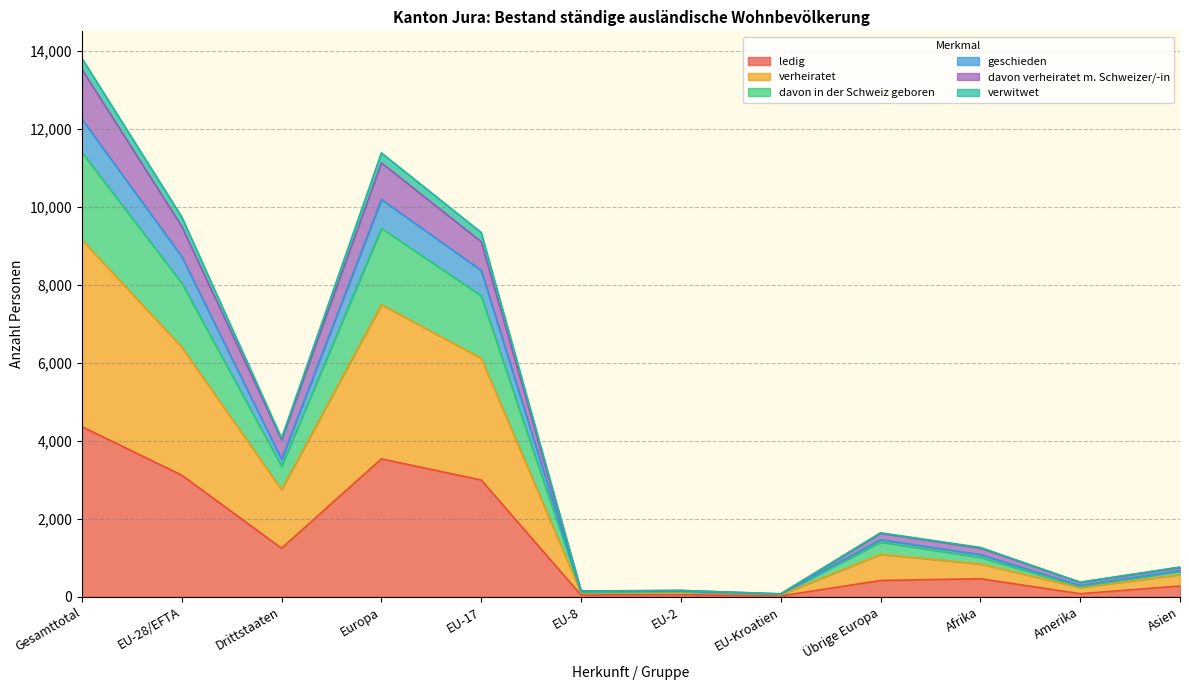

Does the chart display data point markers on the line(s)?

No